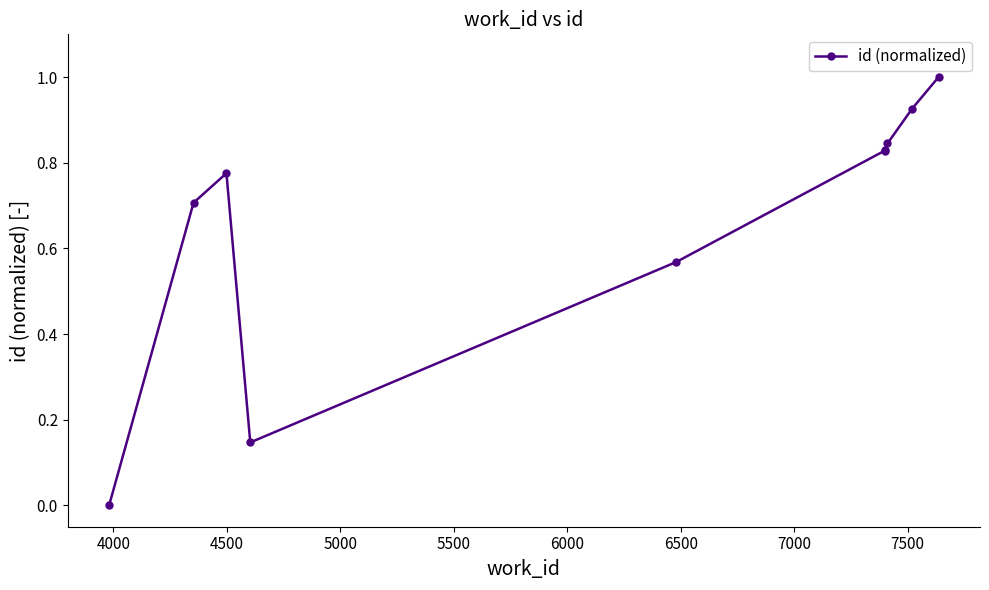

Is it true that the value at 5500 is 0.2?

False